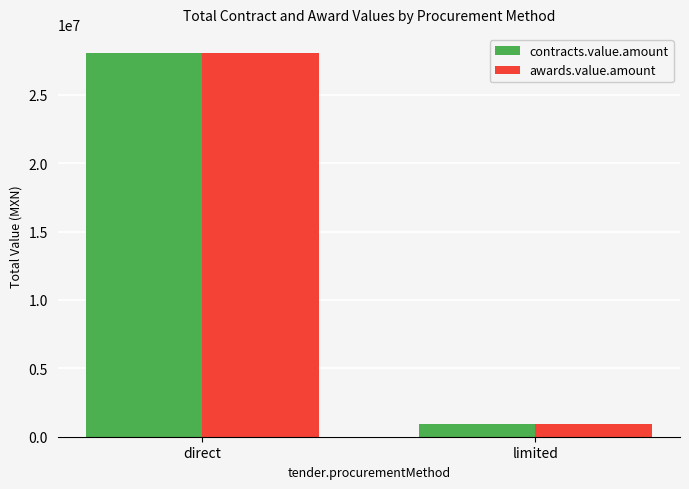

What is the total value across all series at direct?

56083927.2